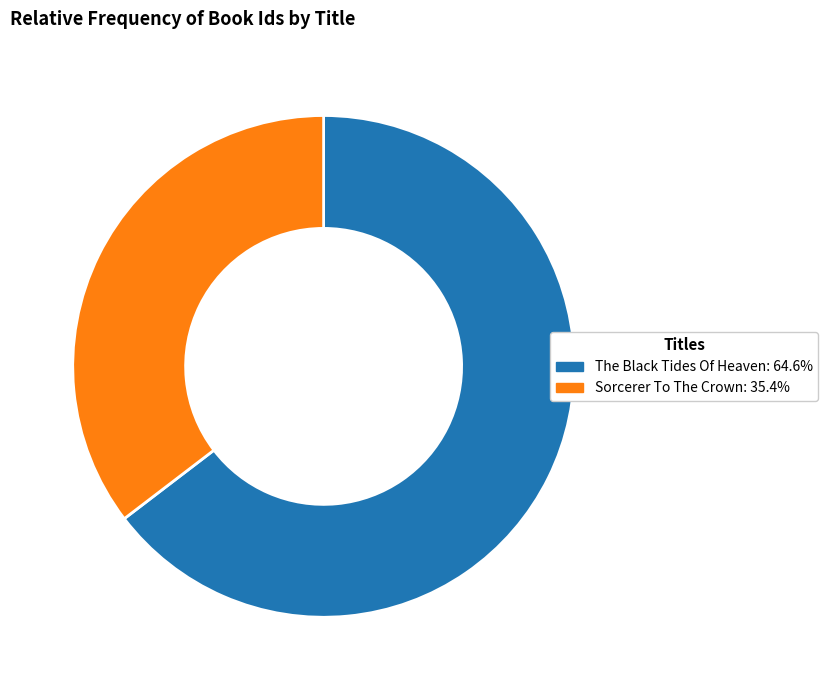

Approximately how many times larger is the value at The Black Tides Of Heaven compared to Sorcerer To The Crown?

1.8